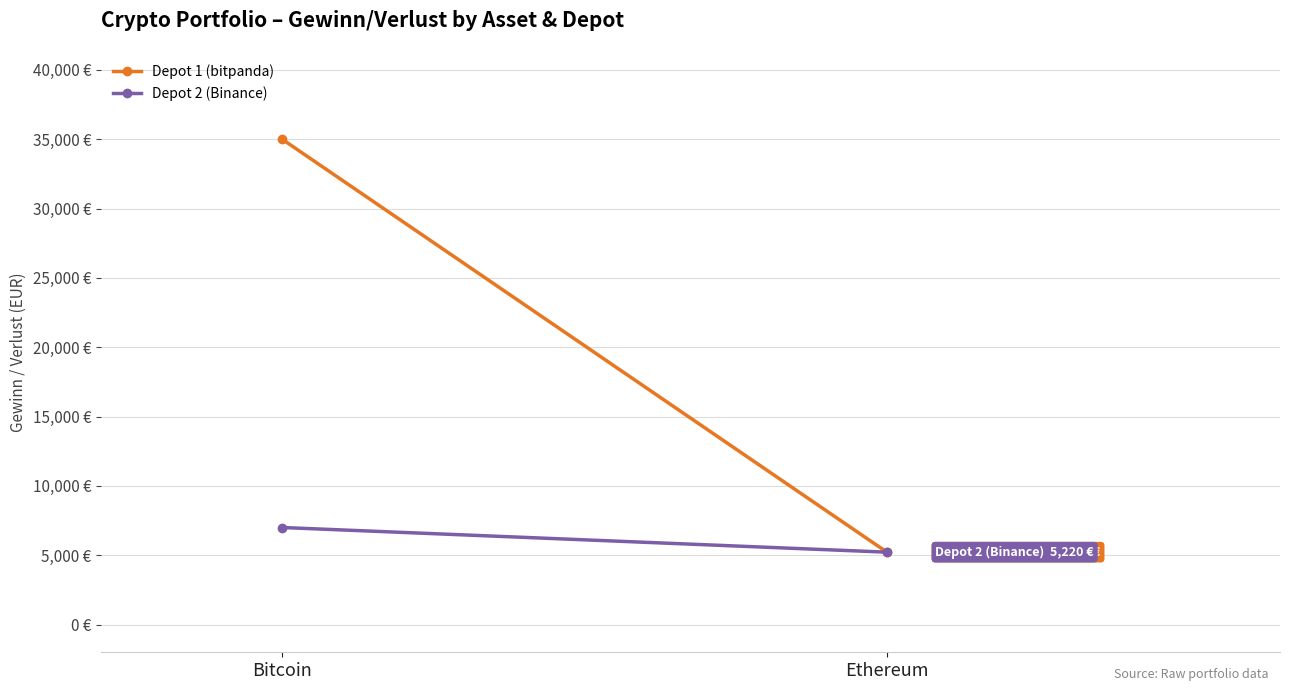

The value of Depot 1 (bitpanda) at Ethereum is 5220. True or false?

True